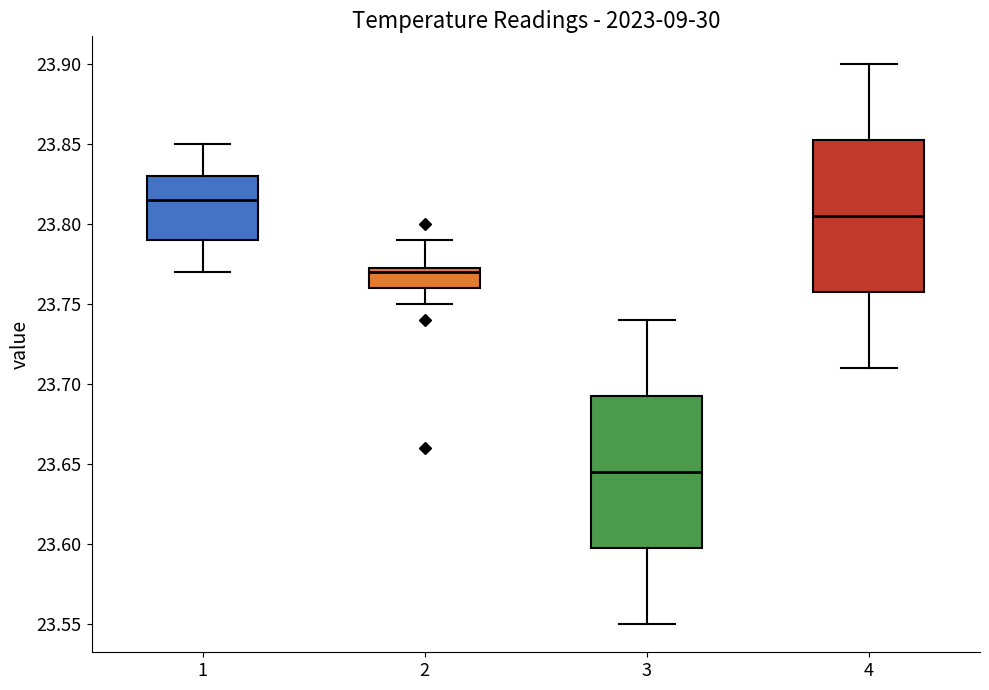

Reading left to right, read every box against the y-axis: the position of its median line, the range the box covers, and the ends of its whiskers. The values are not printed on the chart, so give them approximately, as read against the axis.

1: median 23.815, box 23.790 to 23.830, whiskers 23.770 to 23.850
2: median 23.770, box 23.760 to 23.775, whiskers 23.750 to 23.790
3: median 23.645, box 23.600 to 23.695, whiskers 23.550 to 23.740
4: median 23.805, box 23.760 to 23.855, whiskers 23.710 to 23.900